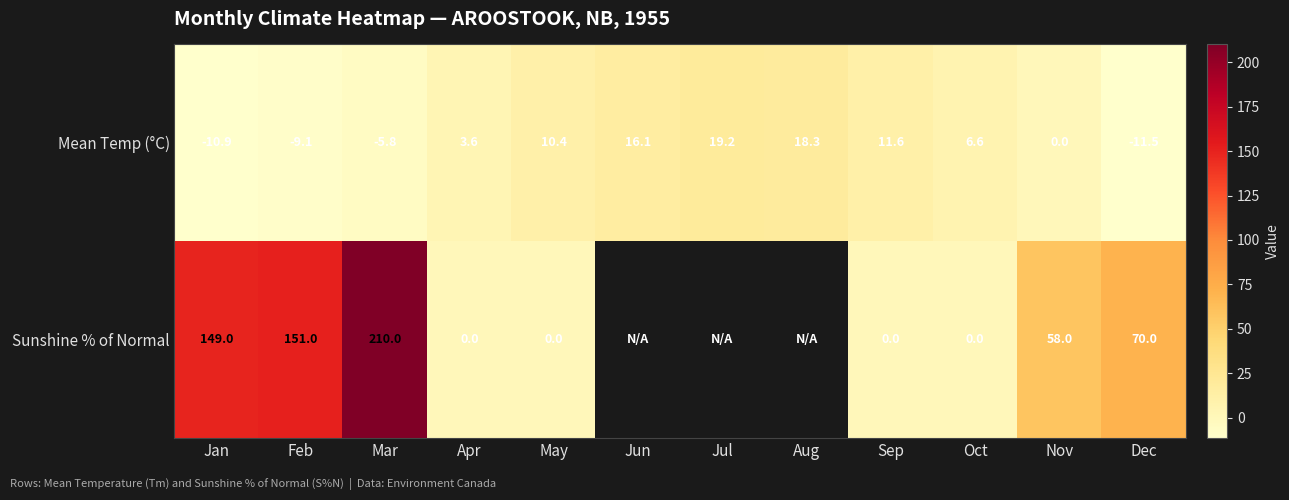

What is the total value across all series at Dec?

58.5